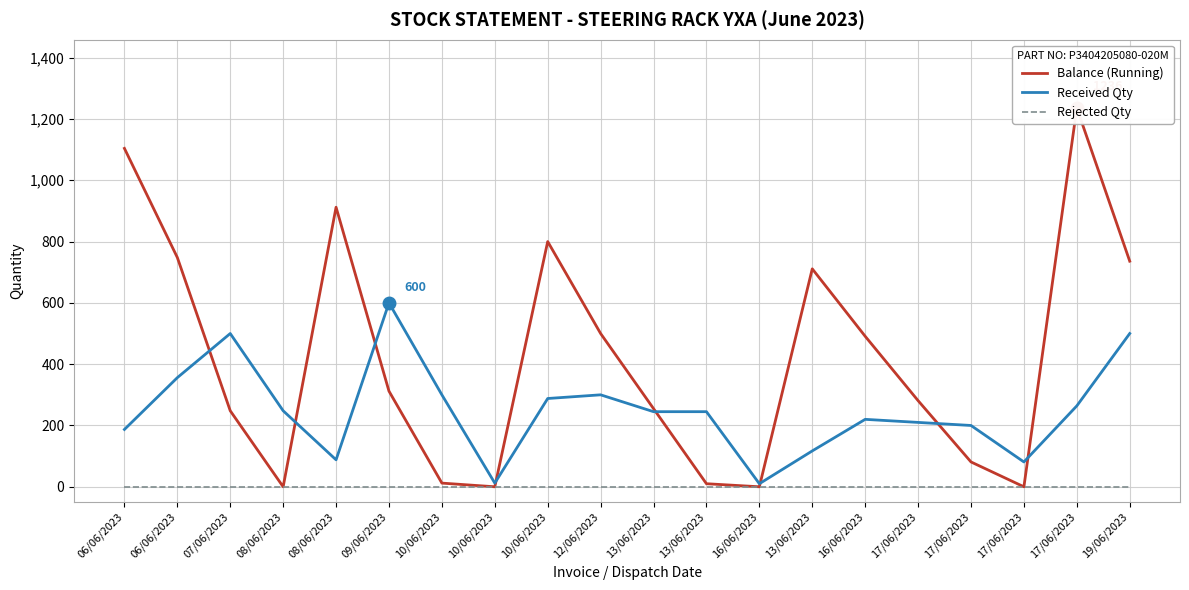

What are all the series names shown in the legend?

Balance (Running), Received Qty, Rejected Qty